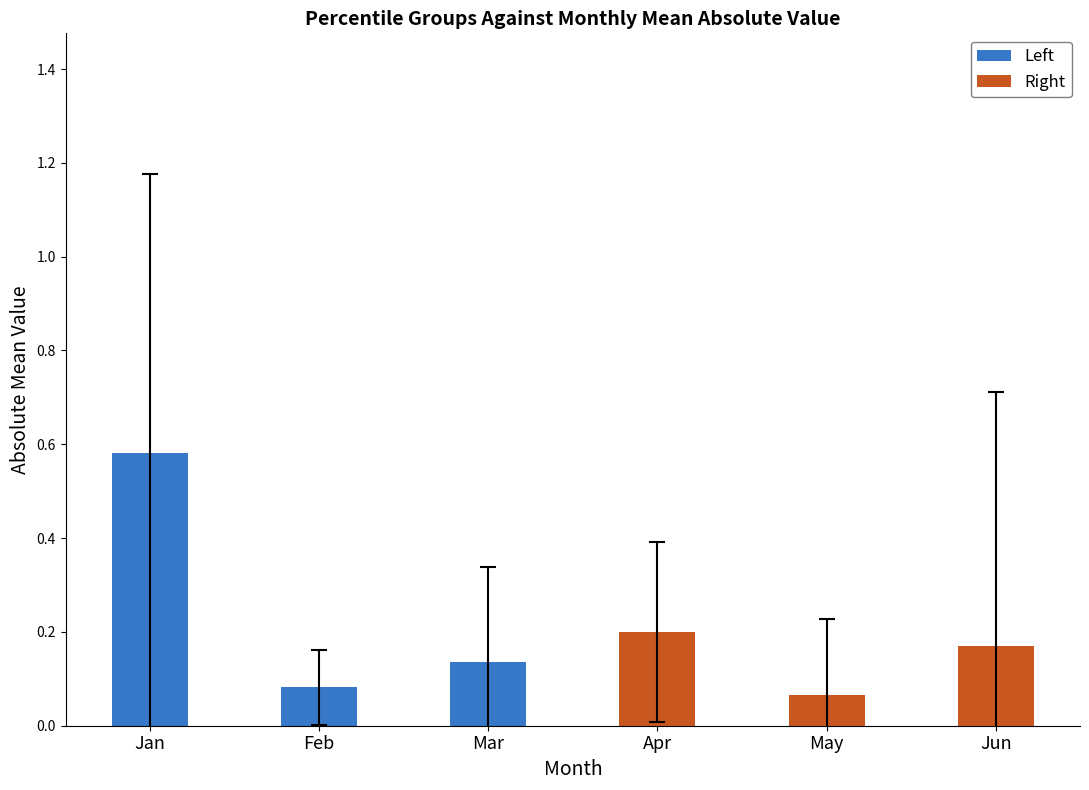

At which label is Left closest to 0?

Feb